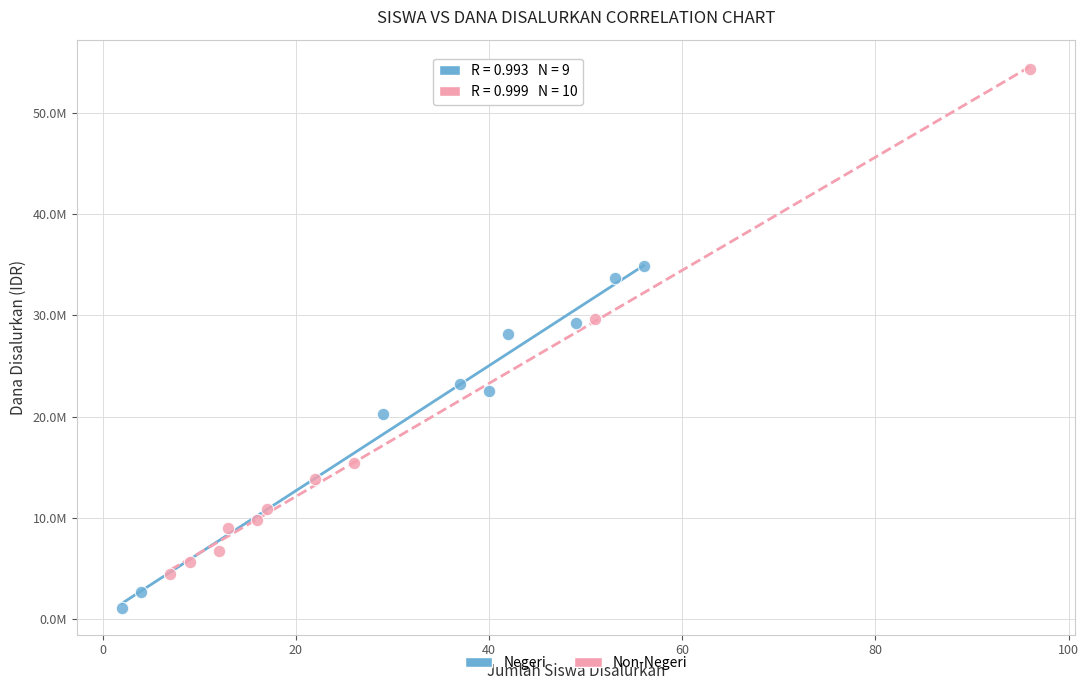

Which series reaches the minimum Y coordinate?

Negeri